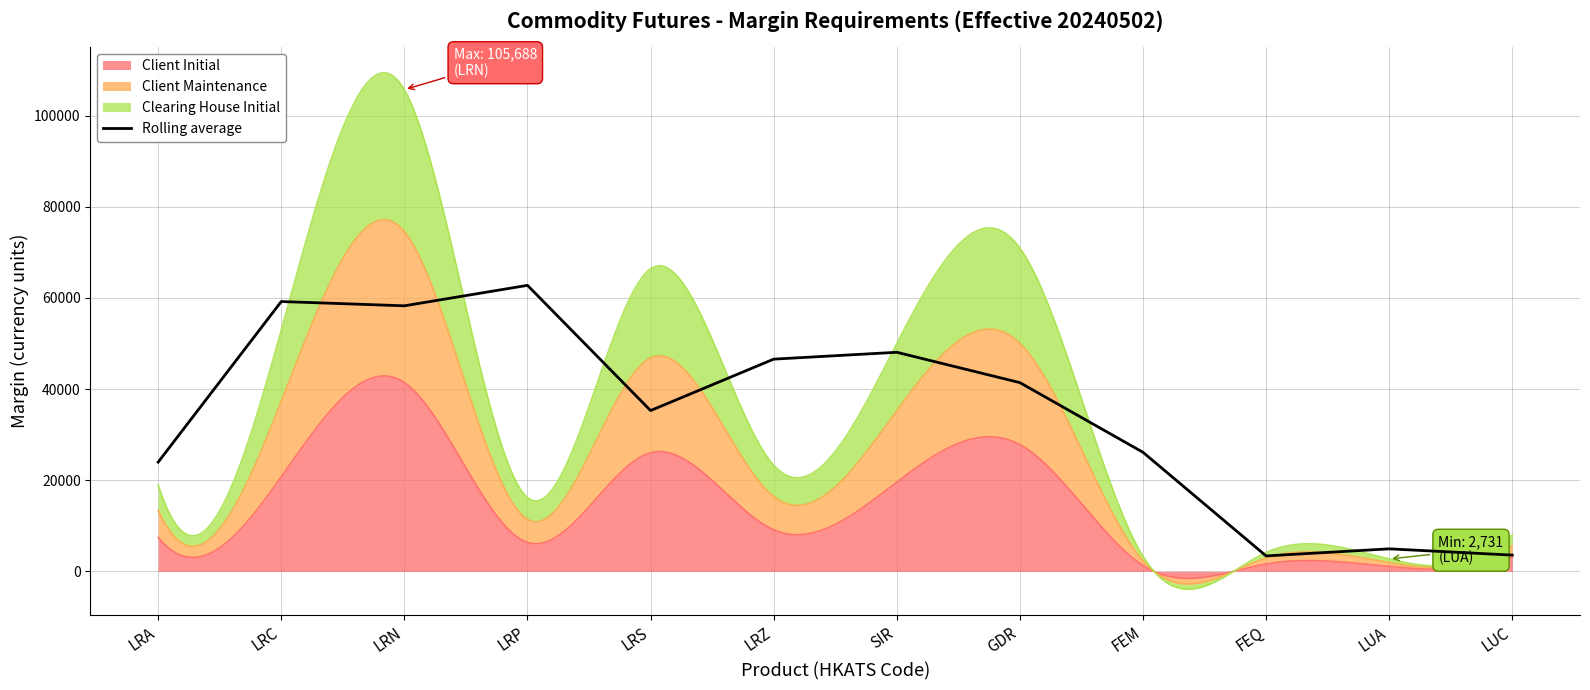

Is it true that the value at LRN is 58262.7?

True